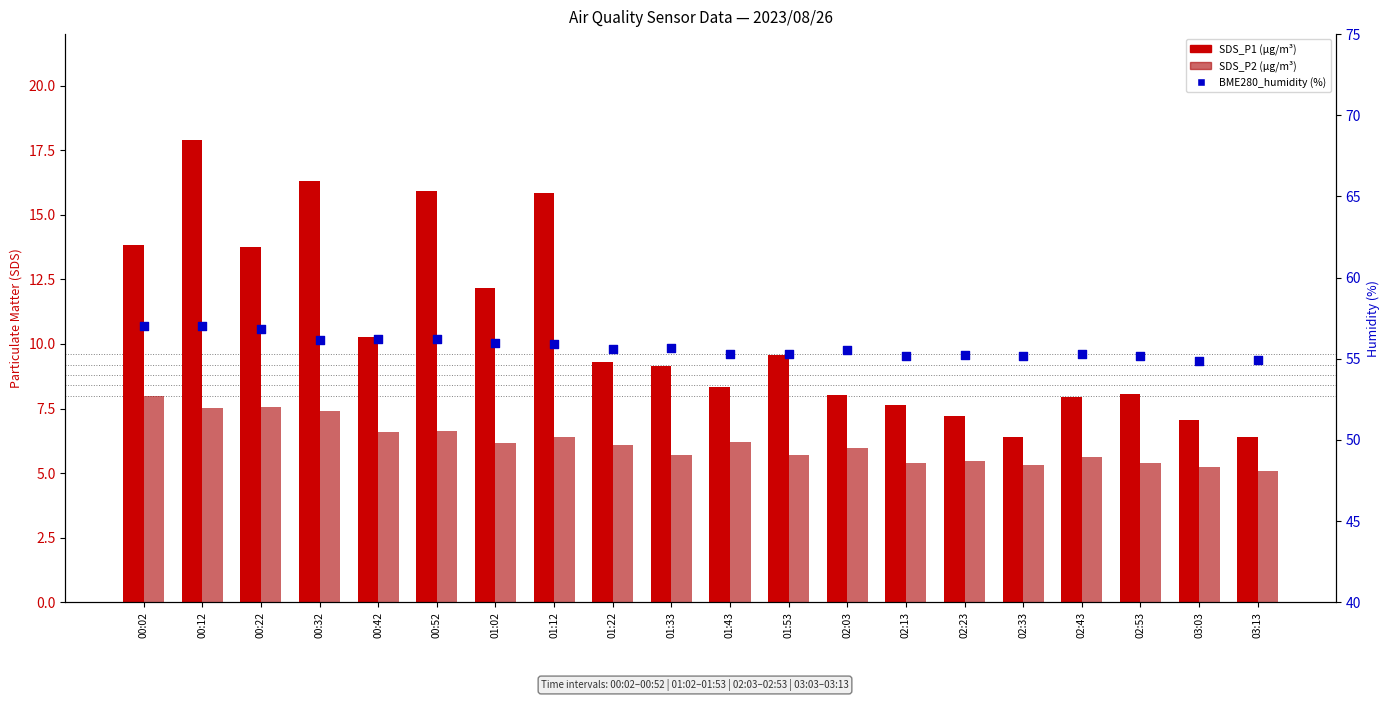

Which series contains the lowest Y value?

SDS_P2